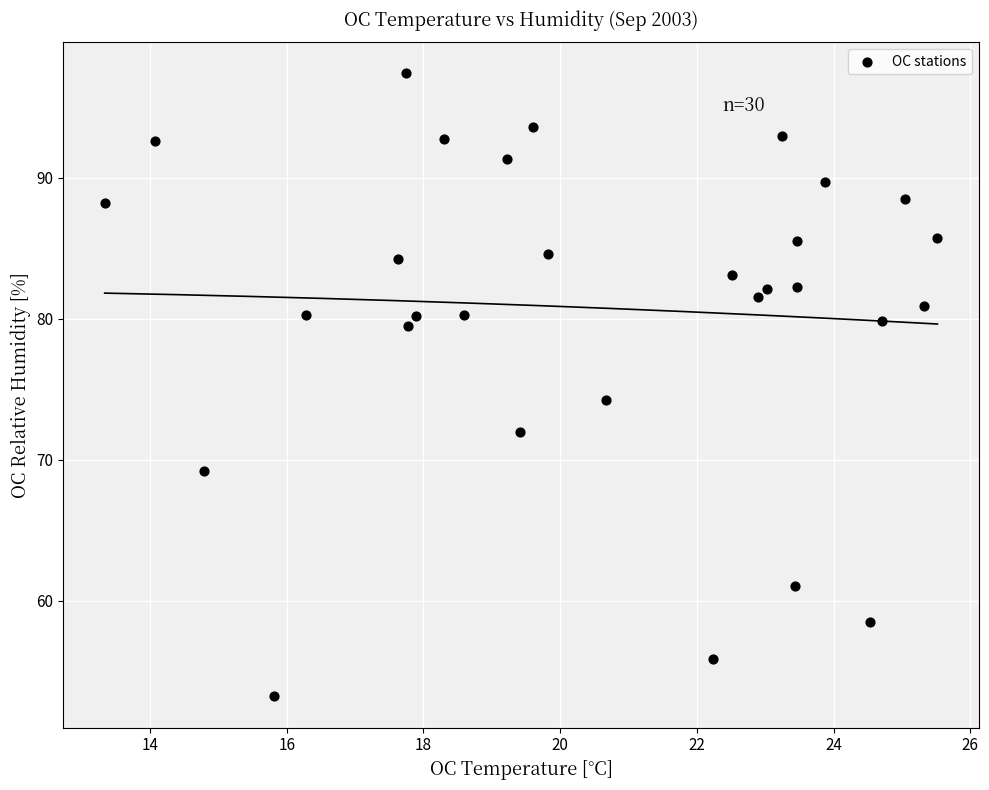

What is the range of X values (max minus min)?

12.2